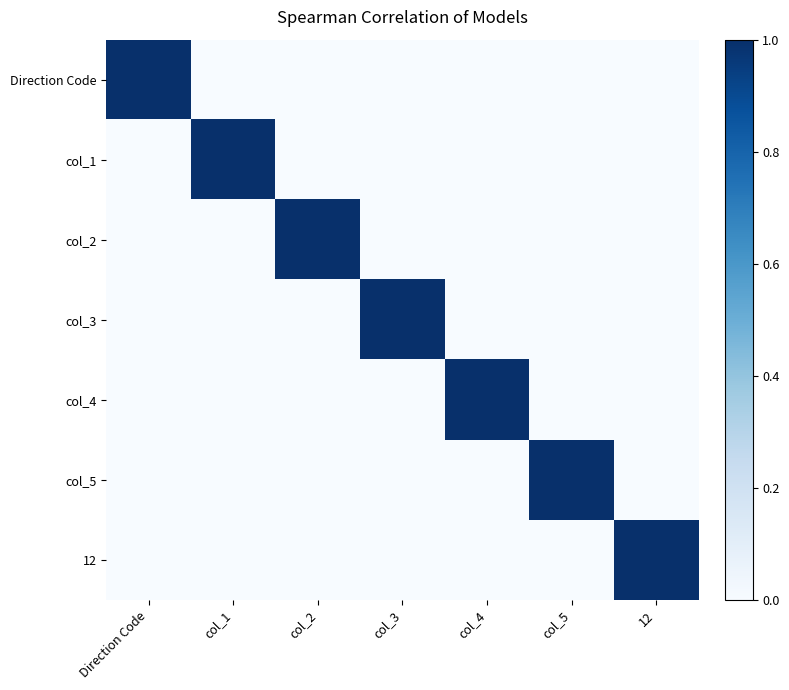

Reading left to right, what are all the values shown in this chart?

Direction Code: Direction Code=1	col_1=0	col_2=0	col_3=0	col_4=0	col_5=0	12=0
col_1: Direction Code=0	col_1=1	col_2=0	col_3=0	col_4=0	col_5=0	12=0
col_2: Direction Code=0	col_1=0	col_2=1	col_3=0	col_4=0	col_5=0	12=0
col_3: Direction Code=0	col_1=0	col_2=0	col_3=1	col_4=0	col_5=0	12=0
col_4: Direction Code=0	col_1=0	col_2=0	col_3=0	col_4=1	col_5=0	12=0
col_5: Direction Code=0	col_1=0	col_2=0	col_3=0	col_4=0	col_5=1	12=0
12: Direction Code=0	col_1=0	col_2=0	col_3=0	col_4=0	col_5=0	12=1